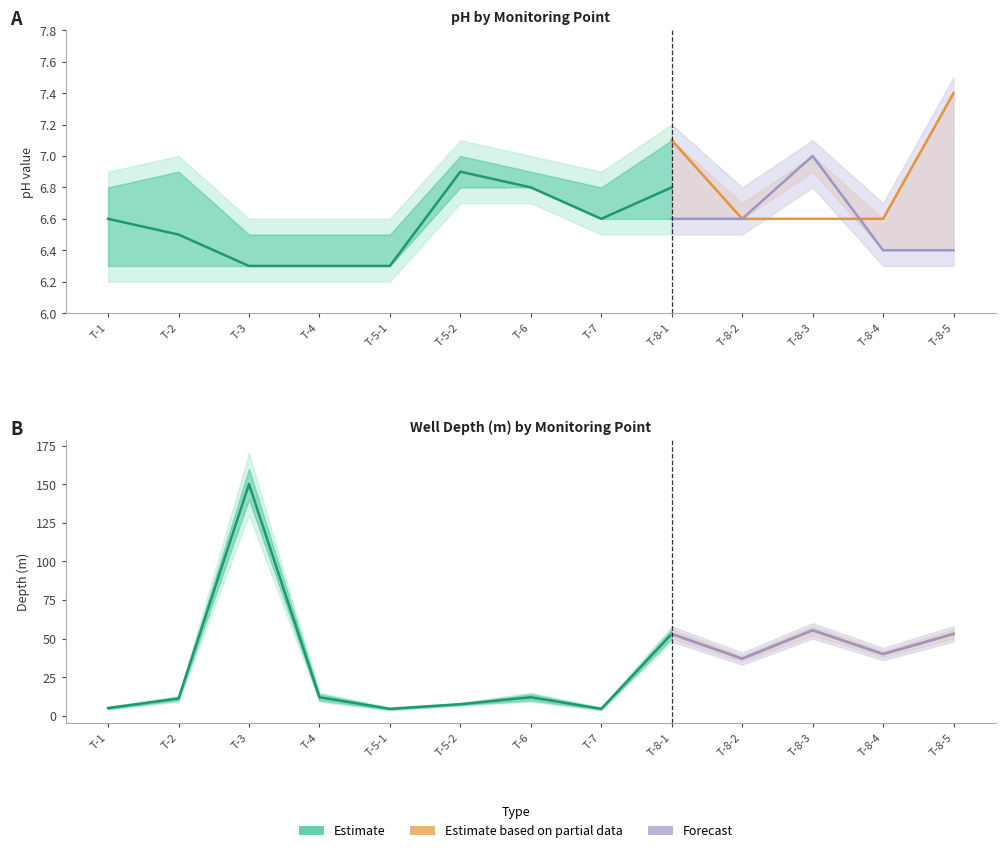

What is the minimum value shown in the chart?

4.5